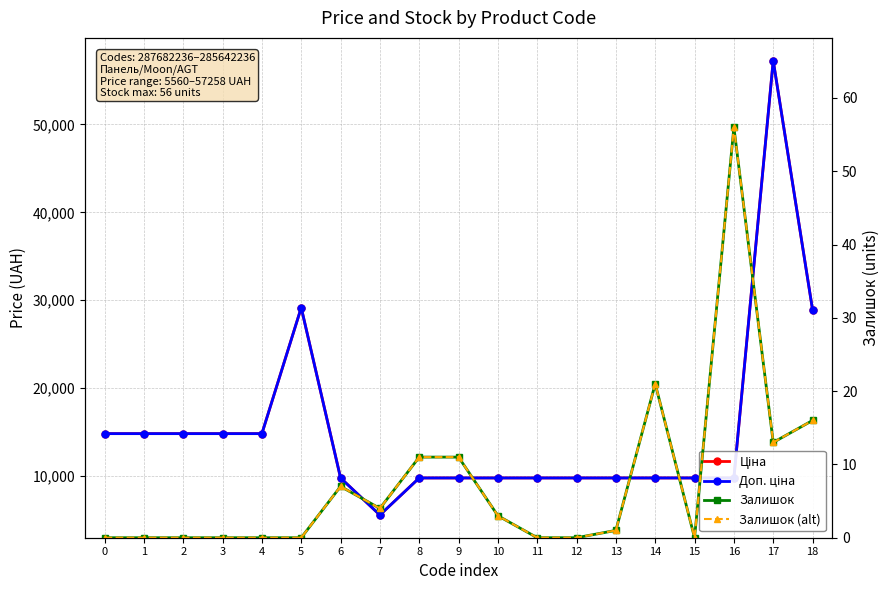

What are all the series names shown in the legend?

Ціна, Доп. ціна, Залишок, Залишок (alt)